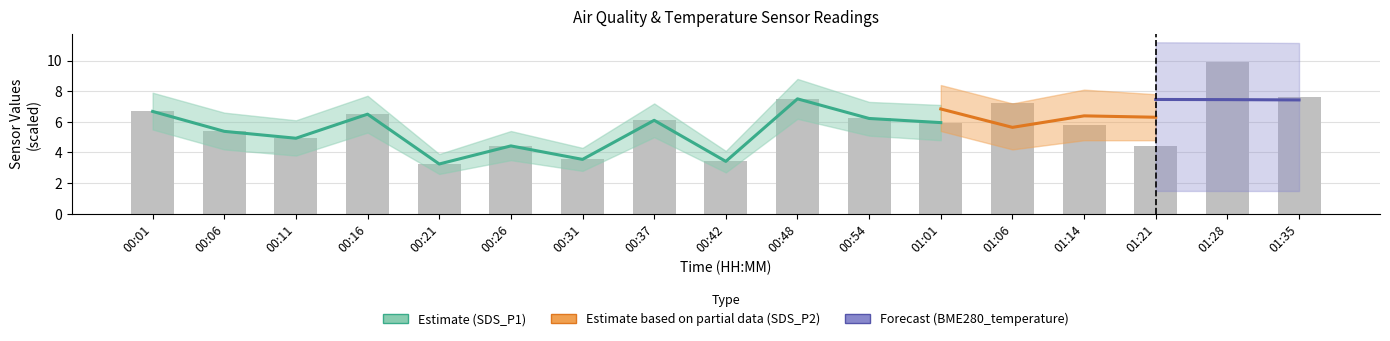

Which has a higher value, 00:16 or 01:28?

01:28